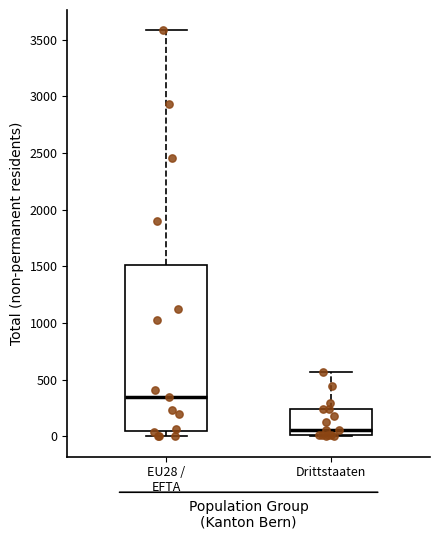

Which box's median line is the highest?

EU28 / EFTA